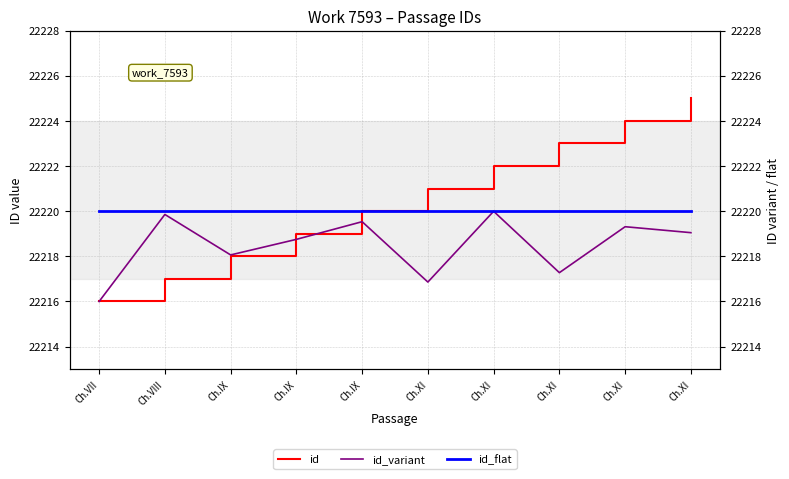

Between Ch.XI and Ch.VII, which is larger?

Ch.XI